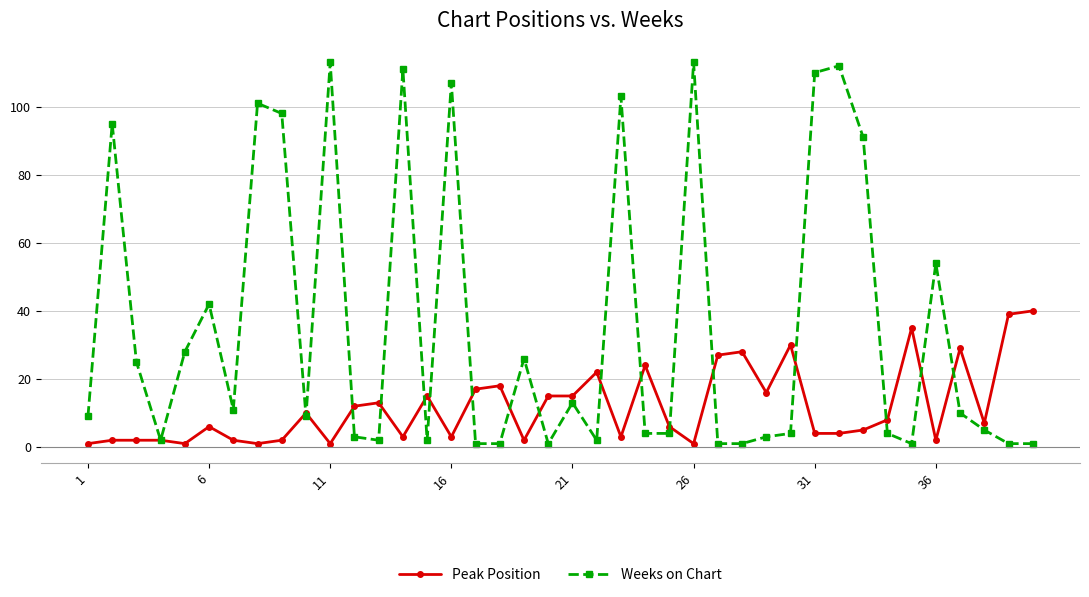

True or false: Peak Position has more than 0 interior local peaks.

True